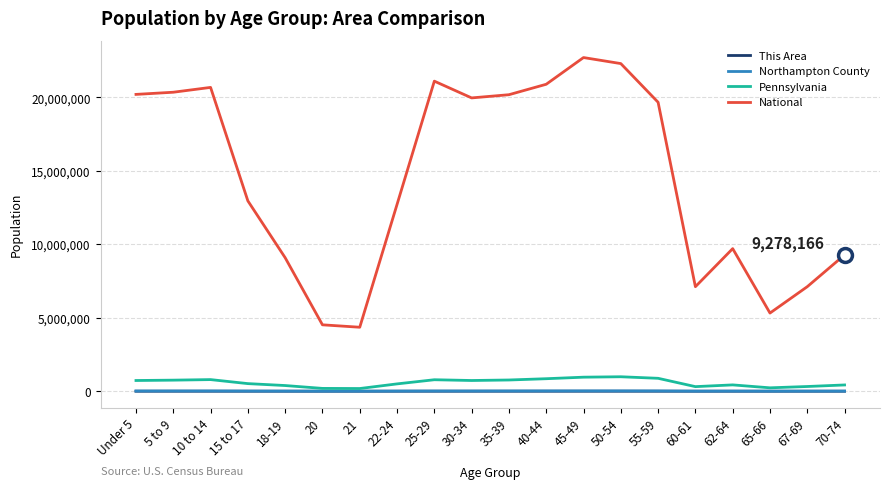

What is the maximum value shown in the chart?

22708591